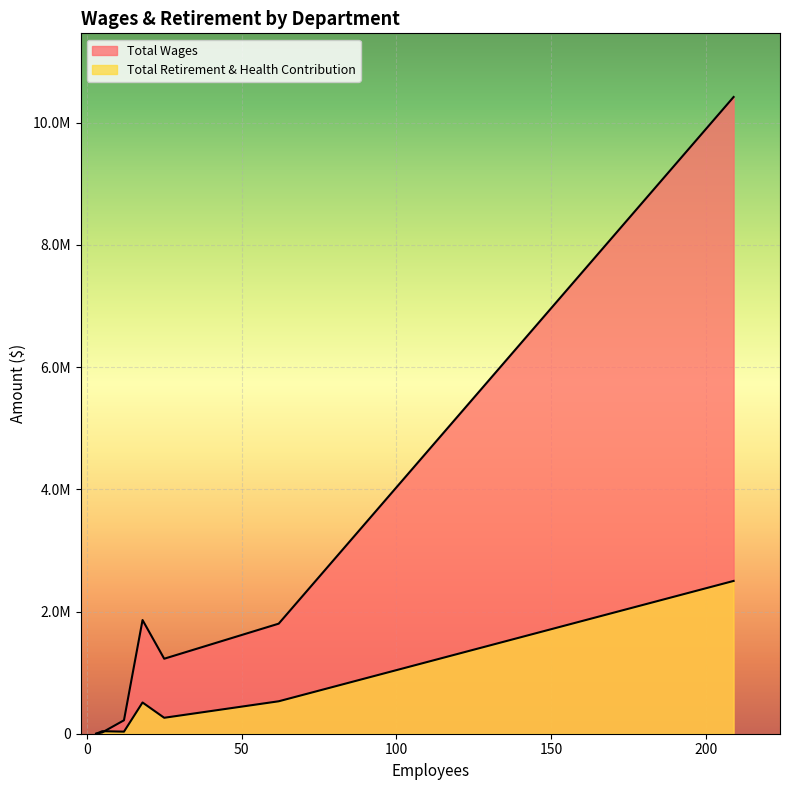

How many values in the Total Retirement & Health Contribution series are below 260973?

3